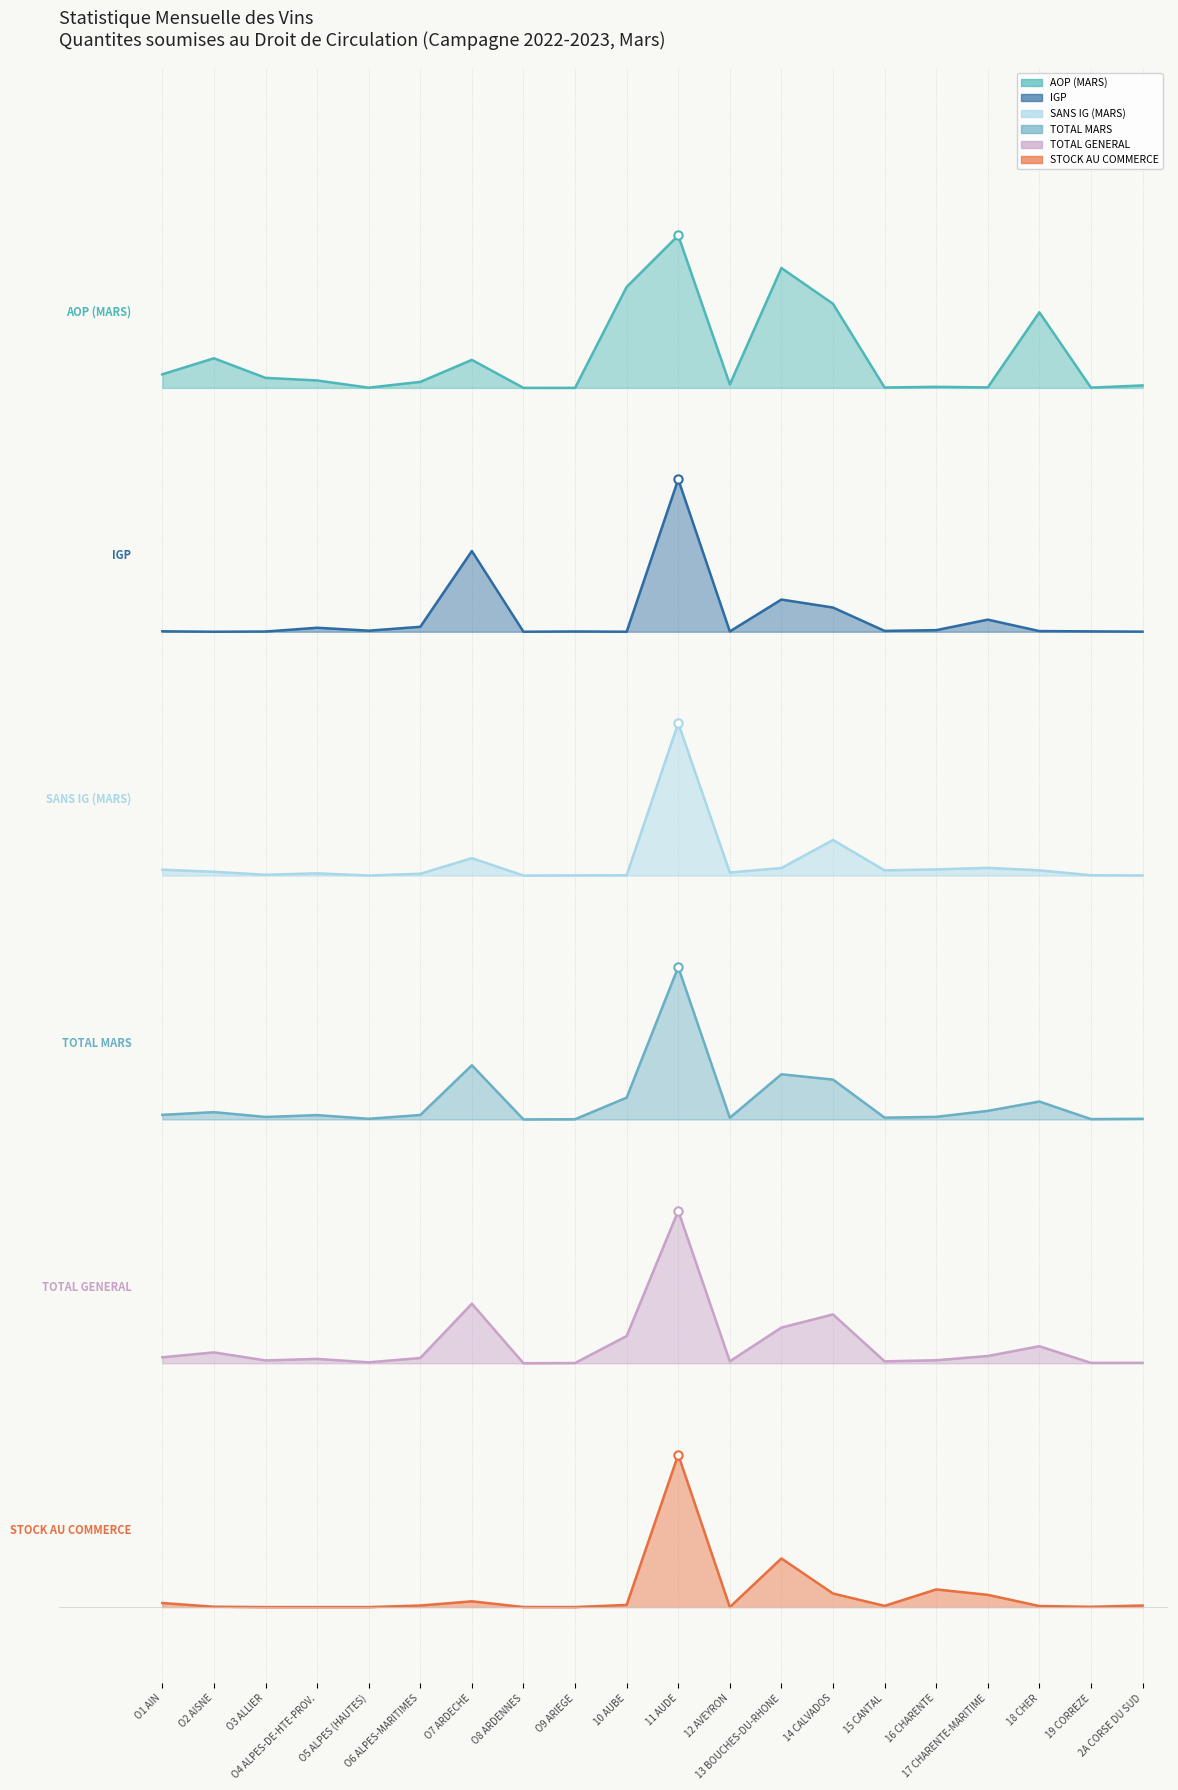

What are all the series names shown in the legend?

AOP (MARS), IGP, SANS IG (MARS), TOTAL MARS, TOTAL GENERAL, STOCK AU COMMERCE